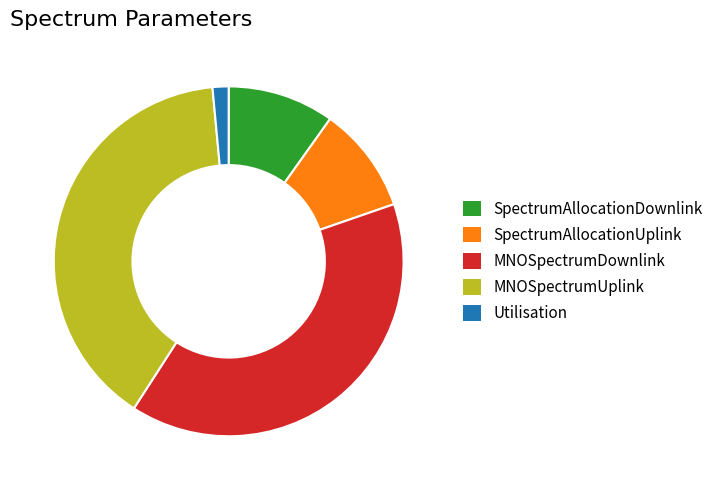

Which category has the smallest portion of the pie?

Utilisation